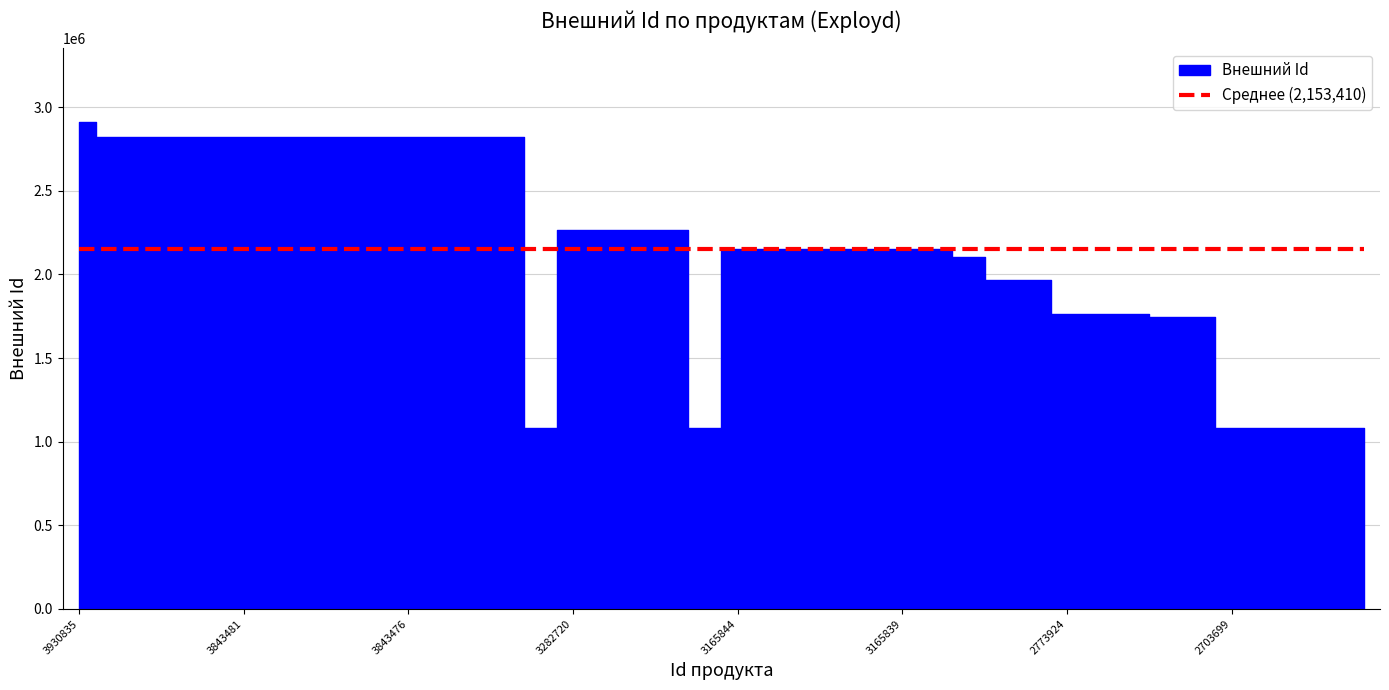

Is this an area chart (filled region under the line)?

No